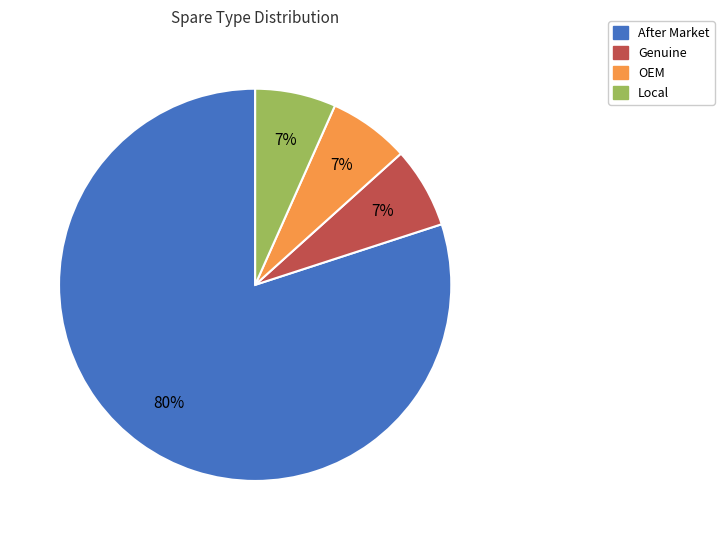

Does Local account for over 50% of the chart?

No